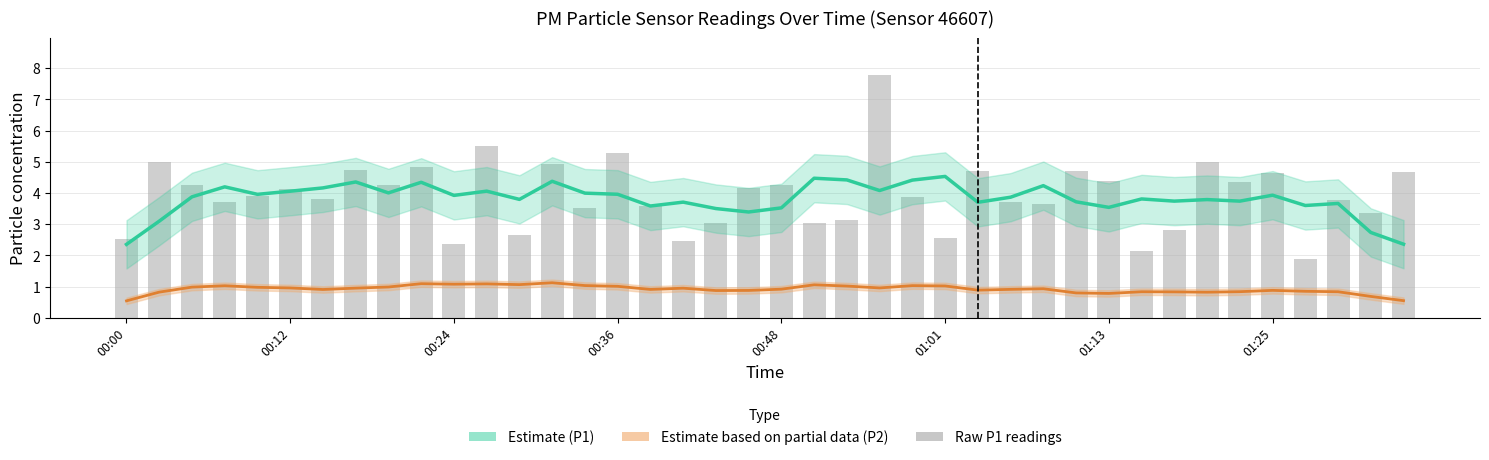

How many data points in Estimate (P1) are above 3?

37